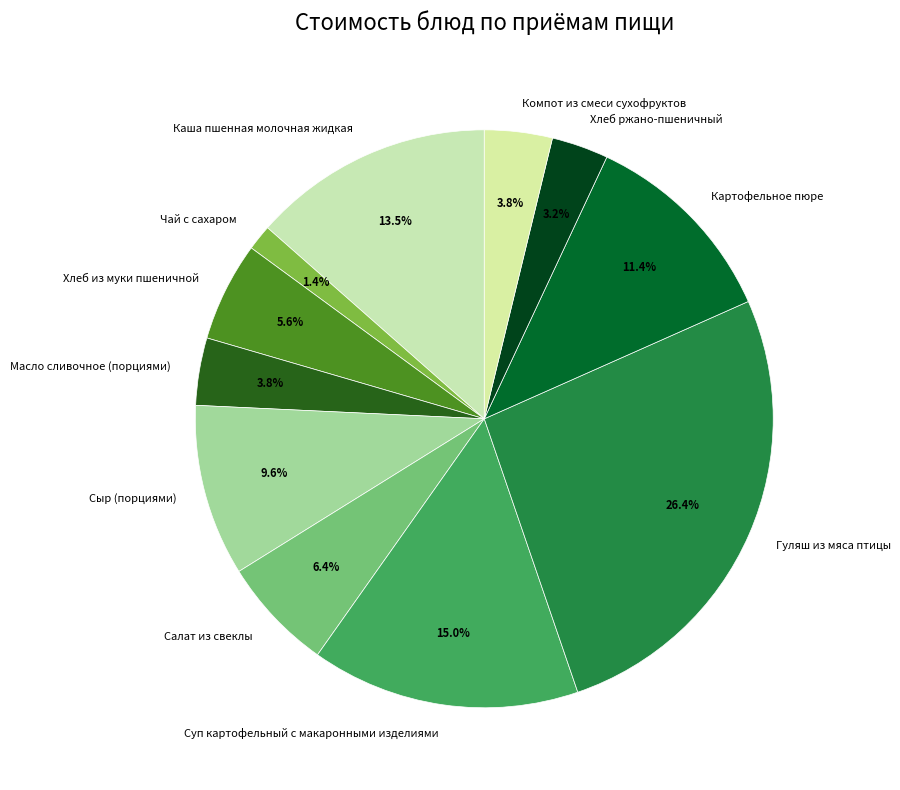

How many slices are in this pie chart?

11